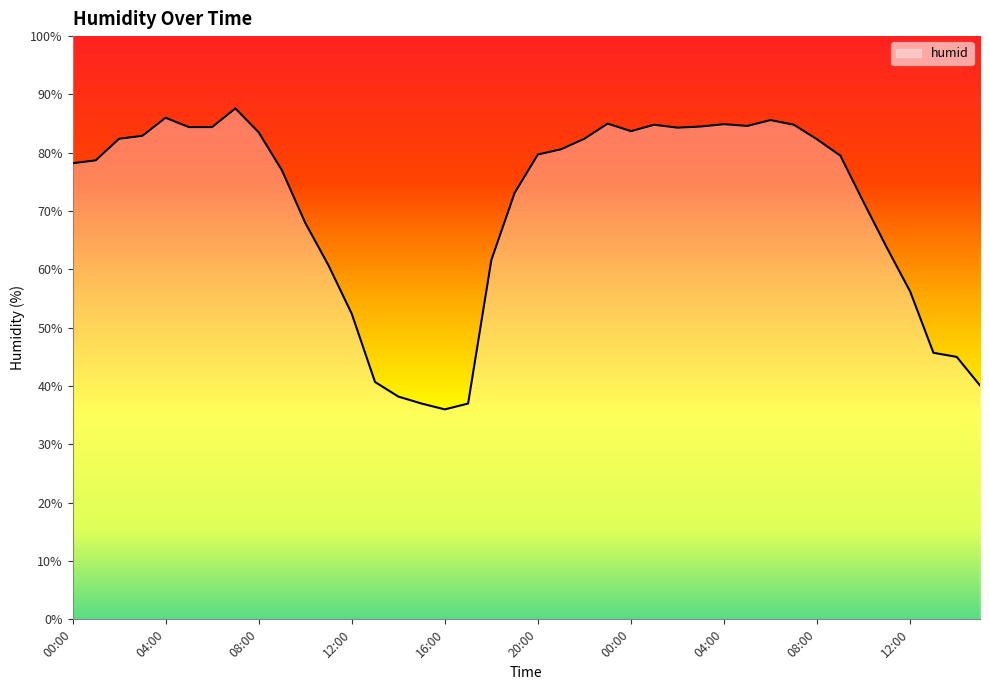

What is the minimum value shown in the chart?

36.0